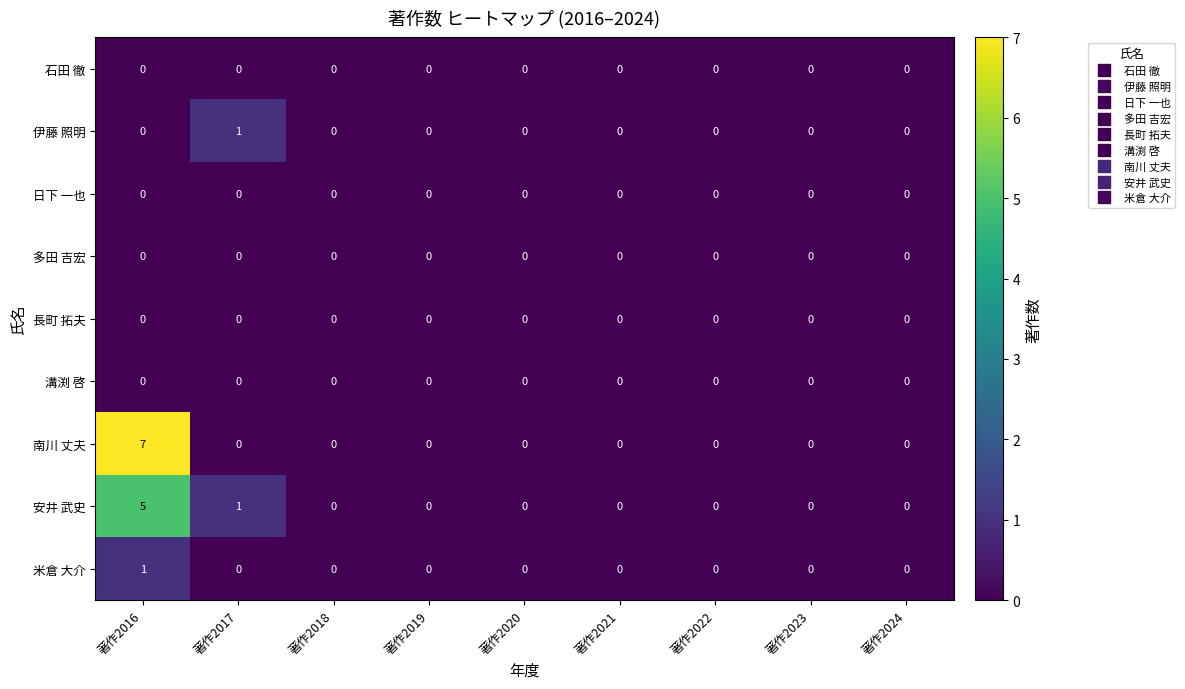

Count the 安井 武史 values in the range 0 to 1.

8